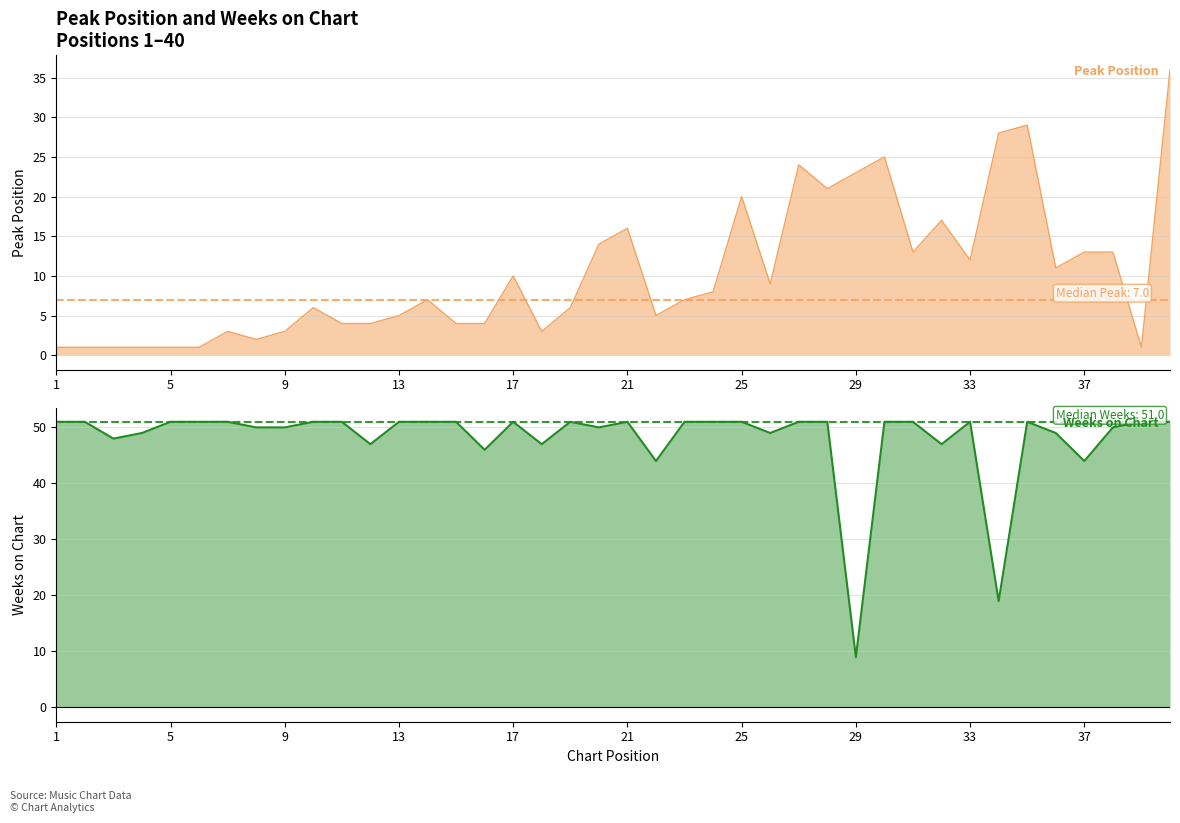

The Weeks on Chart series shows 51 at 35. True or false?

True